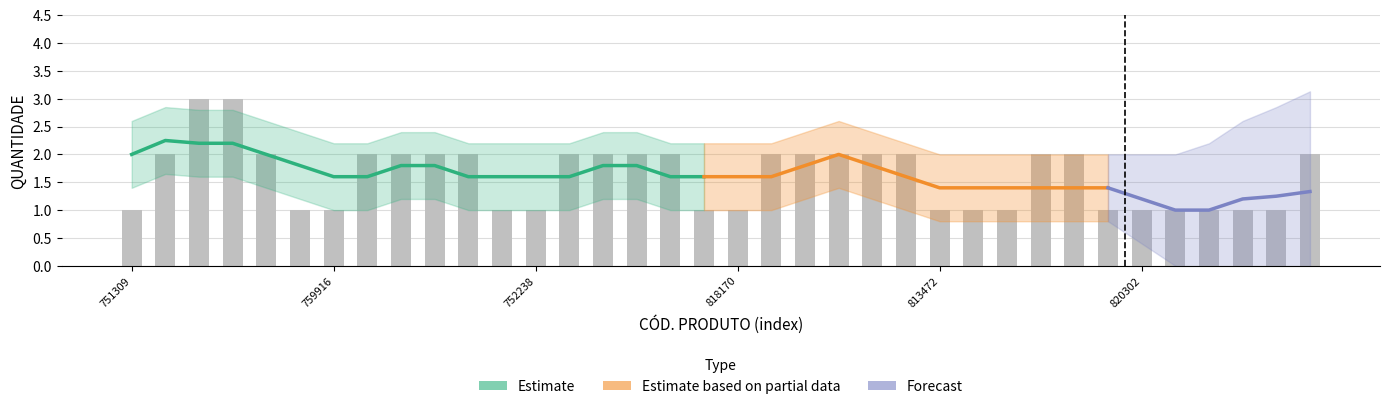

What is the label of the 20th bar from the left?

7895493813427